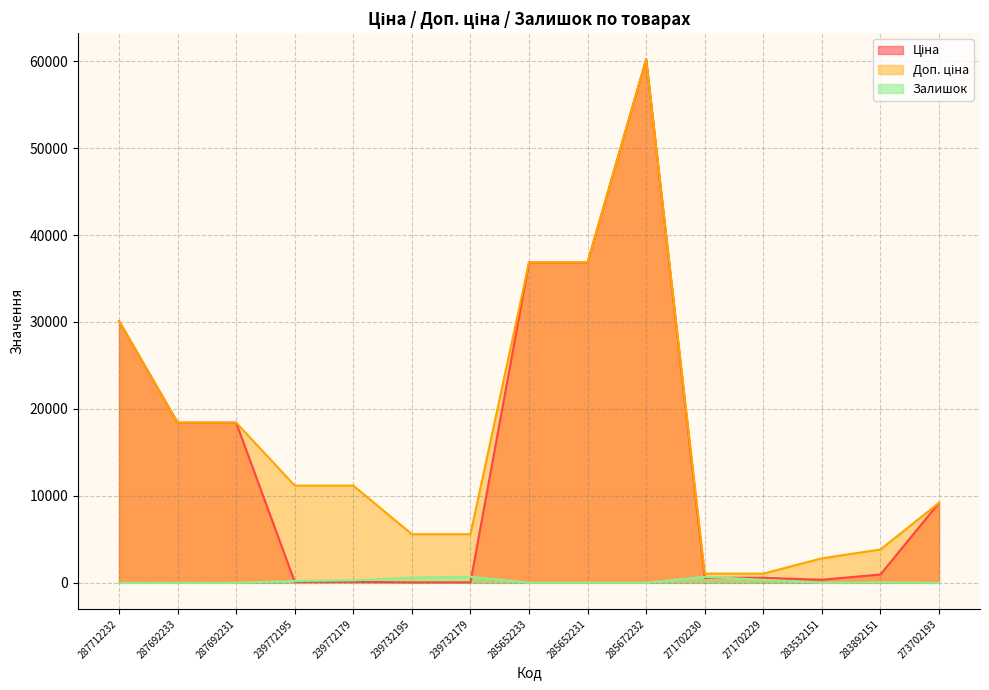

At which category does Залишок reach its first local valley?

285652233